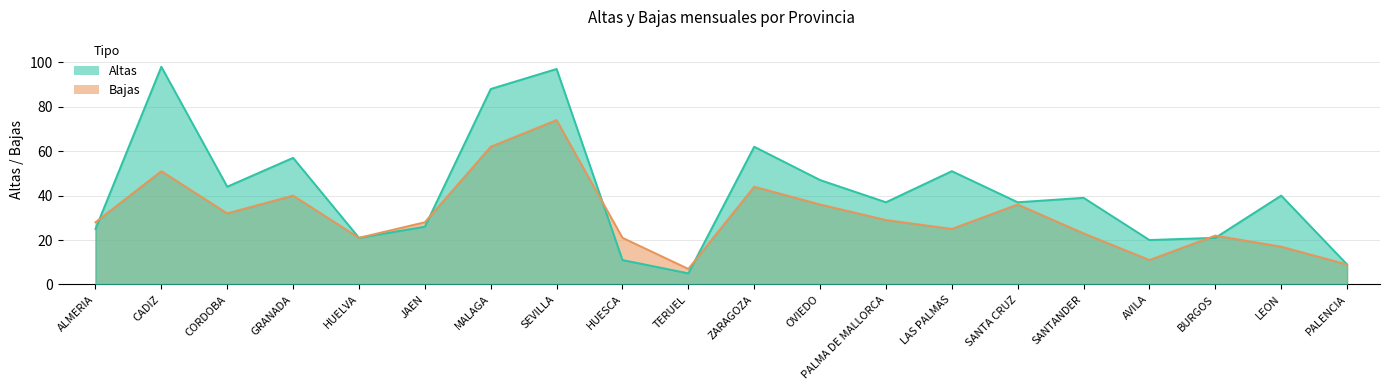

Reading left to right, transcribe all the data shown in this chart.

Altas: 25	98	44	57	21	26	88	97	11	5	62	47	37	51	37	39	20	21	40	9
Bajas: 28	51	32	40	21	28	62	74	21	7	44	36	29	25	36	23	11	22	17	9